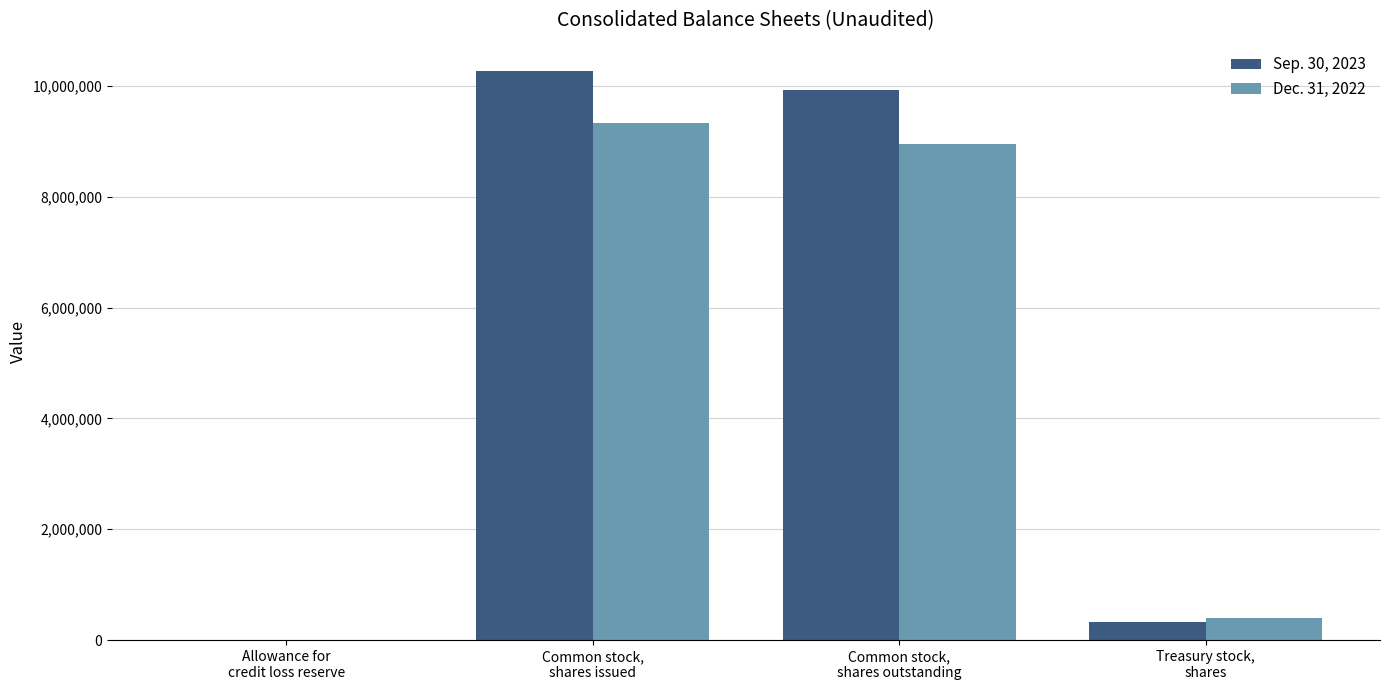

What is the greatest value displayed?

10270400